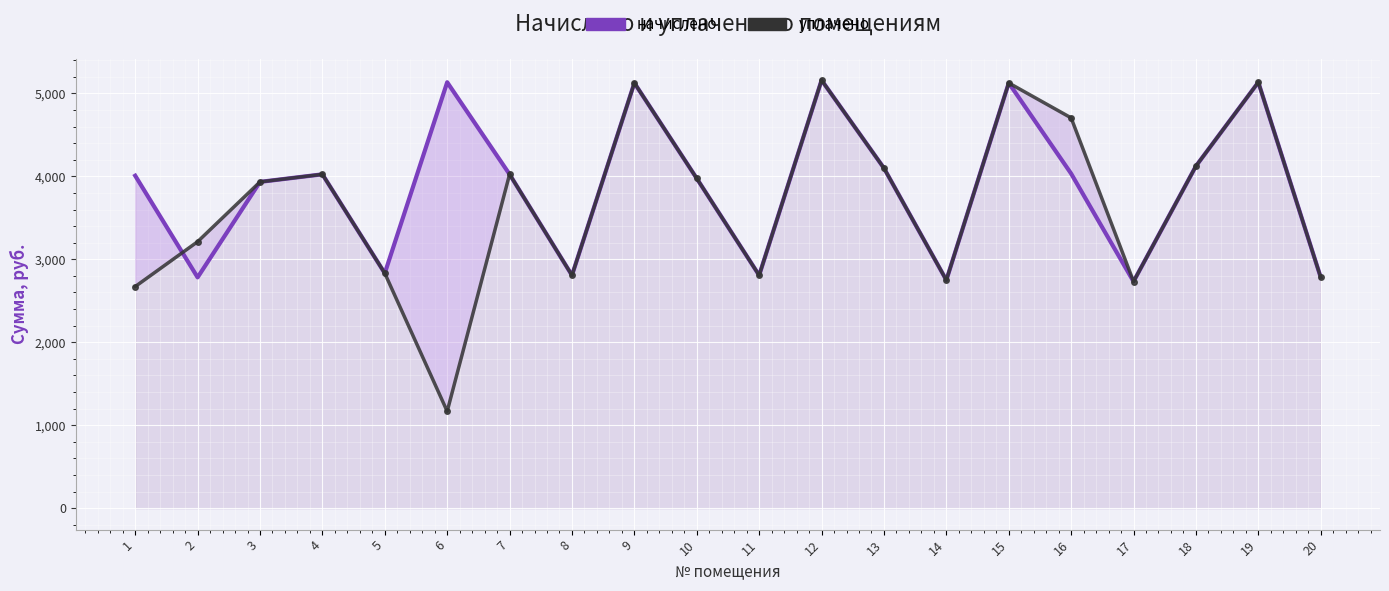

Is it true that уплачено equals 3242.7 at 16?

False